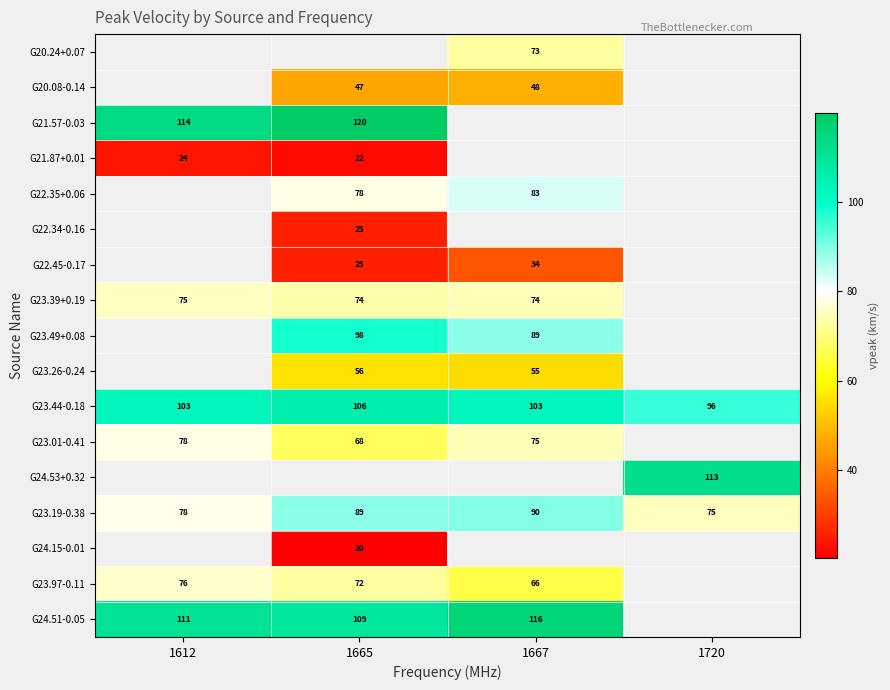

Rank the categories by G23.19-0.38 value from lowest to highest.

1720, 1612, 1665, 1667